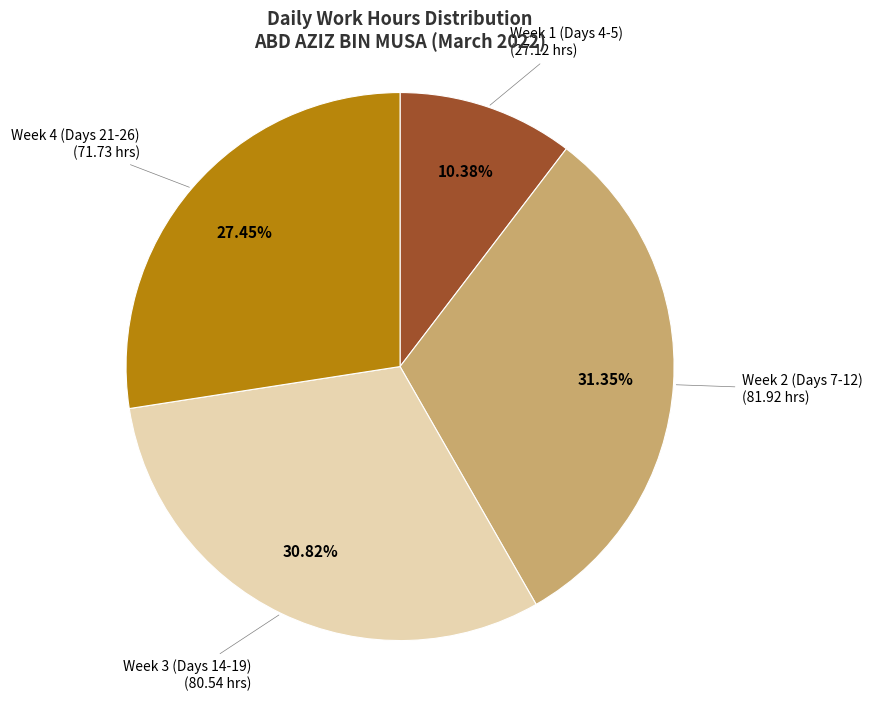

Combined, do Week 2 (Days 7-12) and Week 3 (Days 14-19) account for over 50%?

Yes